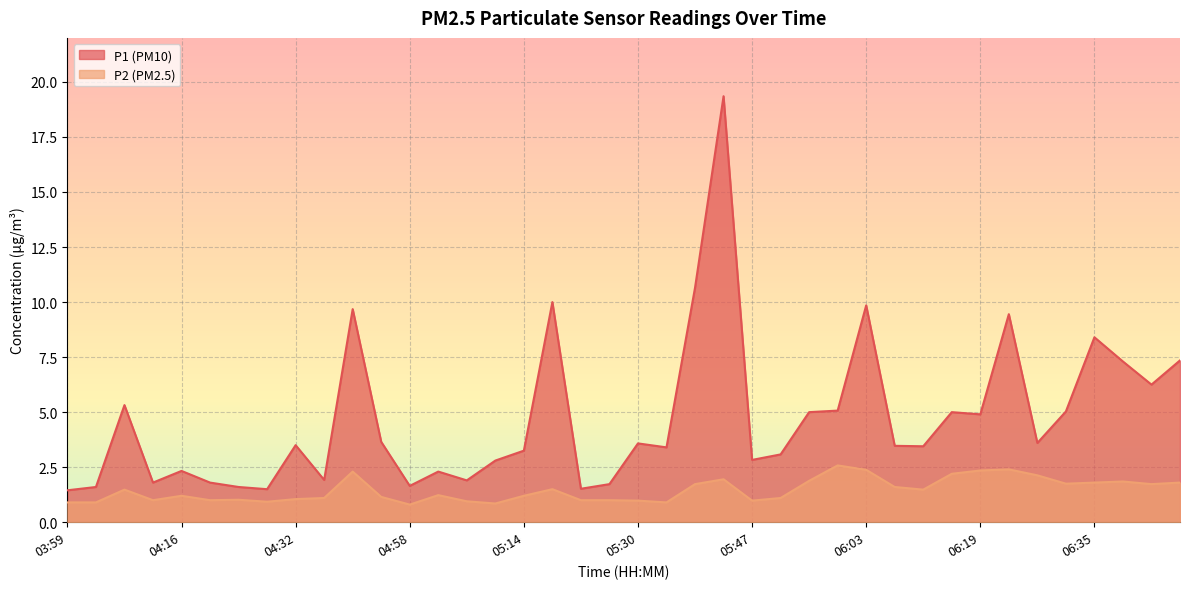

True or false: P1 and P2 intersect in this chart.

False